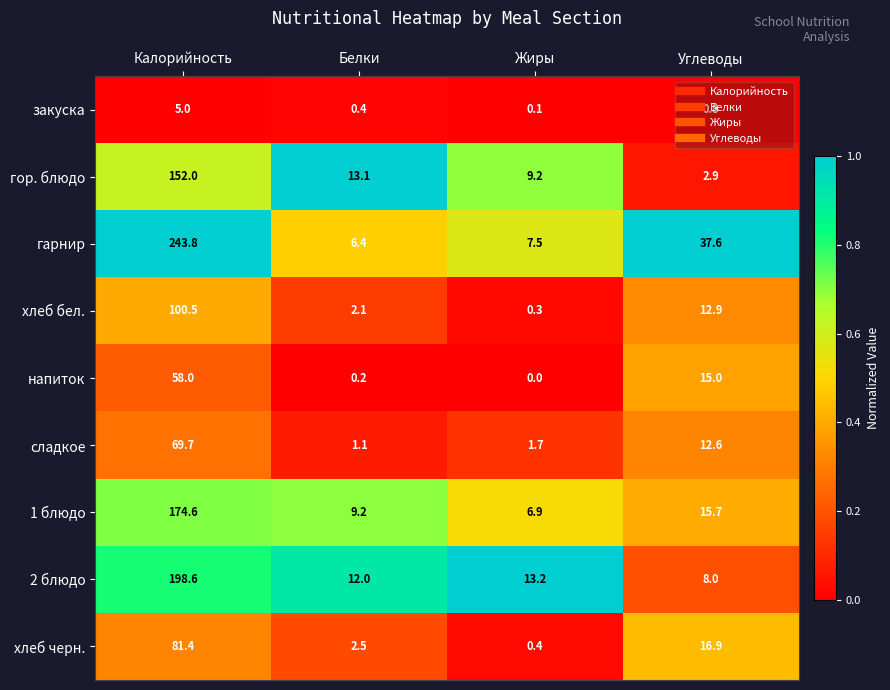

At how many categories does at least one series exceed 0?

4